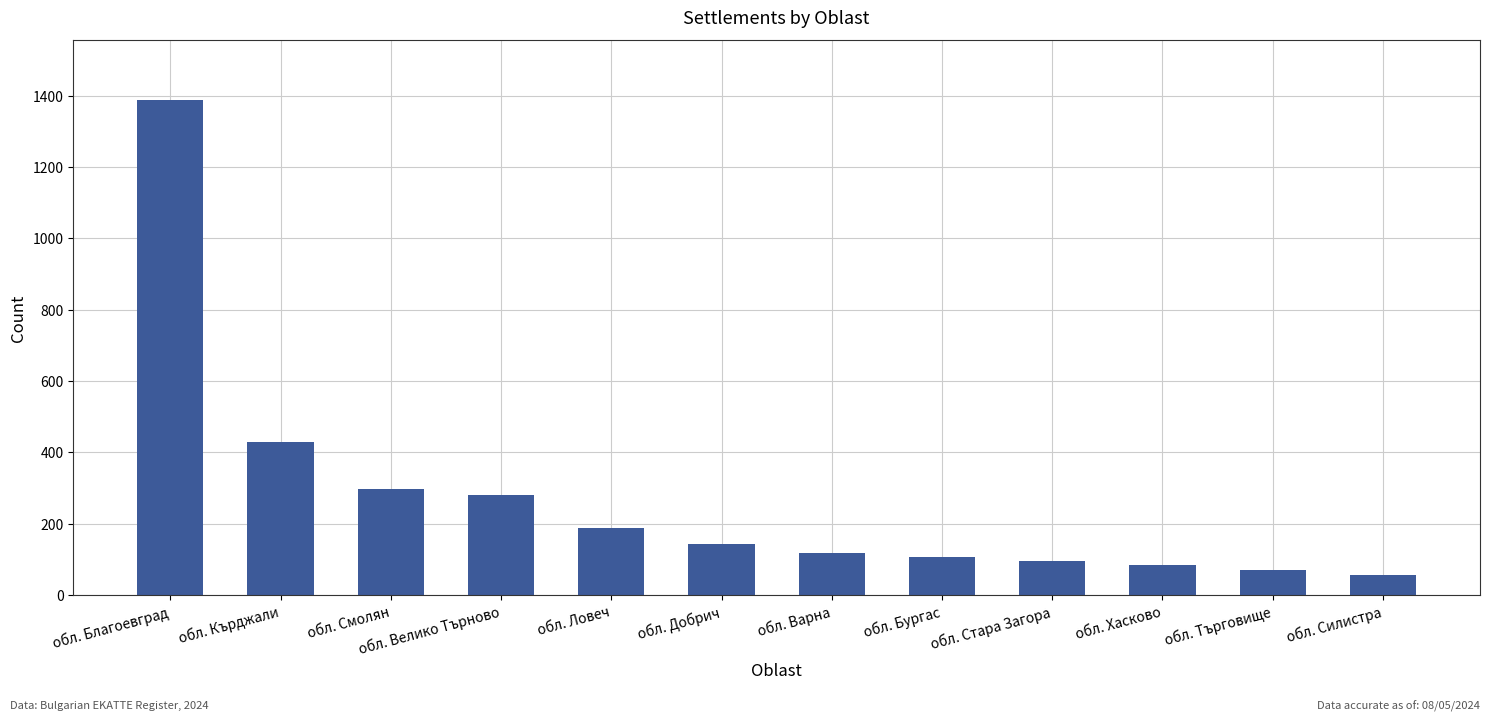

What is the value of the 12th bar from the left?

55